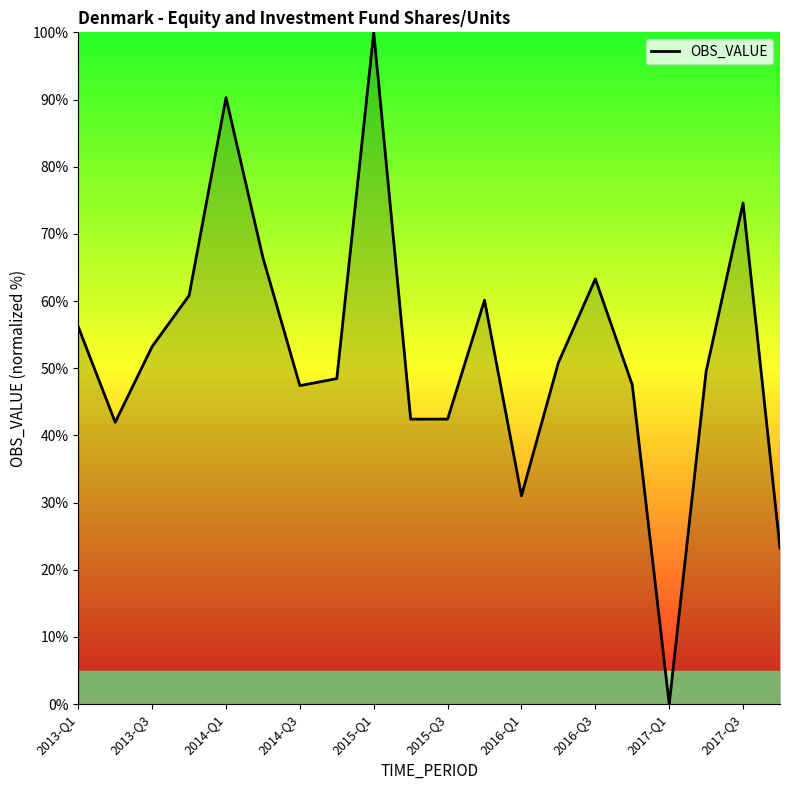

What is the difference between the maximum and minimum values?

100.0